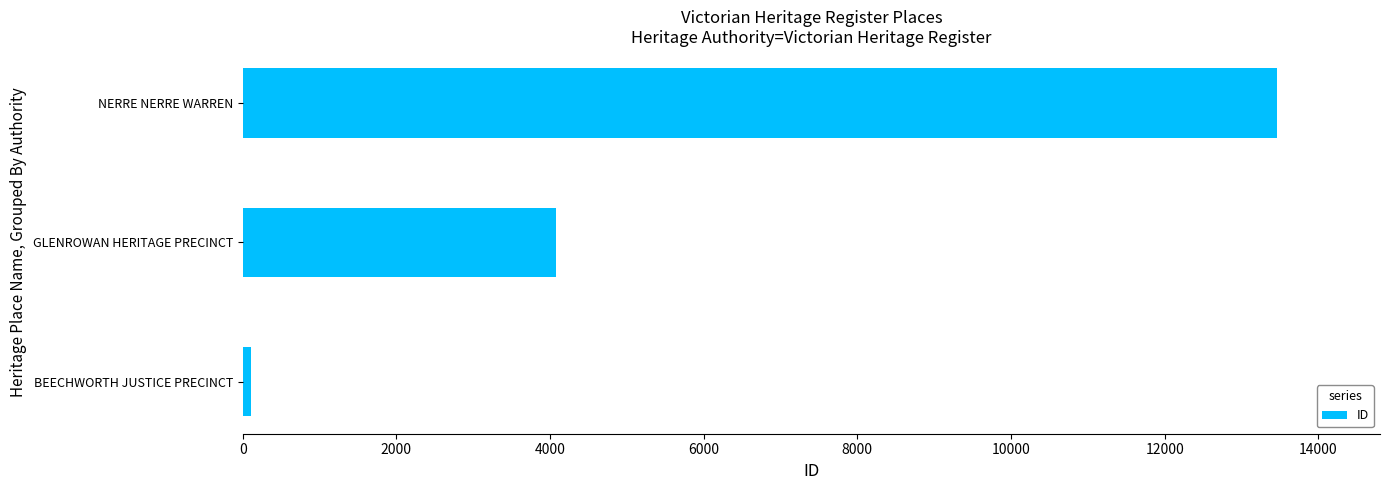

What is the maximum value shown in the chart?

13456